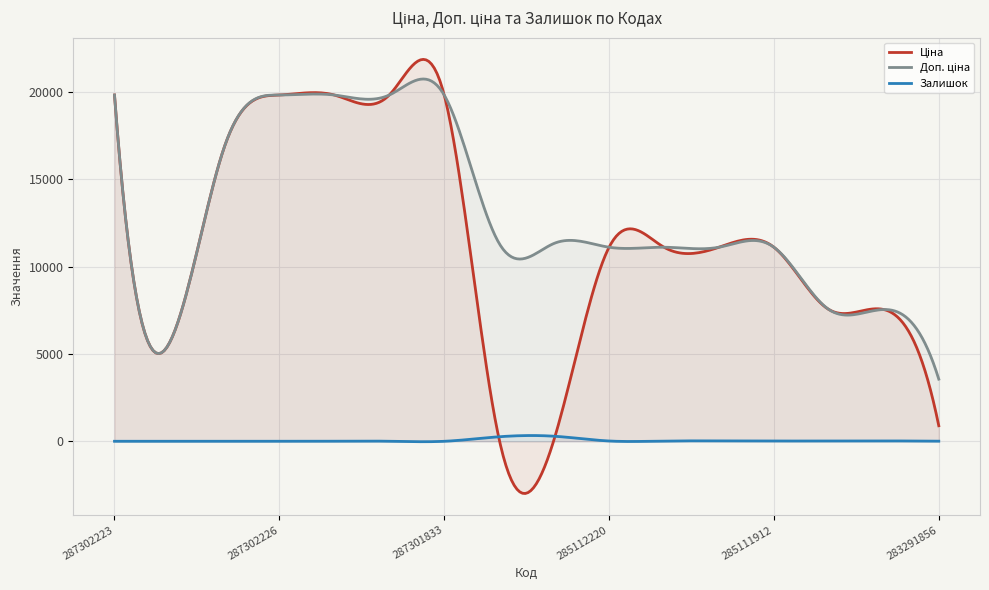

What is the maximum value shown in the chart?

21871.2